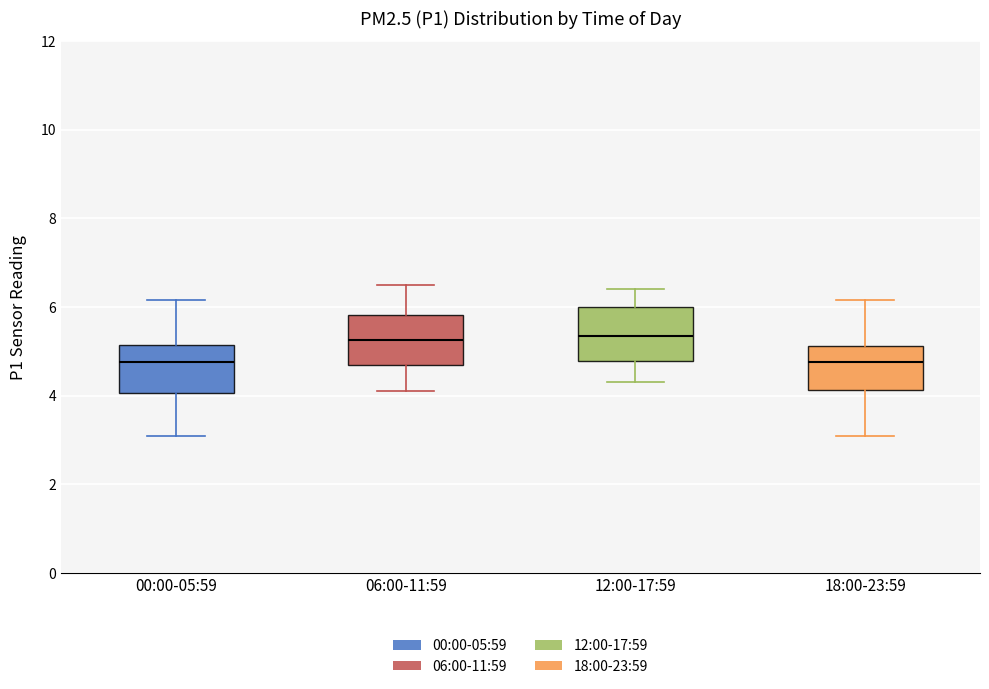

Reading left to right, transcribe this box plot: for each box, give where its median line is, the range the box spans, and where its two whiskers end, as read against the y-axis. The values are not printed on the chart, so give them approximately, as read against the axis.

00:00-05:59: median 4.8, box 4.0 to 5.2, whiskers 3.0 to 6.2
06:00-11:59: median 5.2, box 4.8 to 5.8, whiskers 4.2 to 6.6
12:00-17:59: median 5.4, box 4.8 to 6.0, whiskers 4.4 to 6.4
18:00-23:59: median 4.8, box 4.2 to 5.2, whiskers 3.0 to 6.2